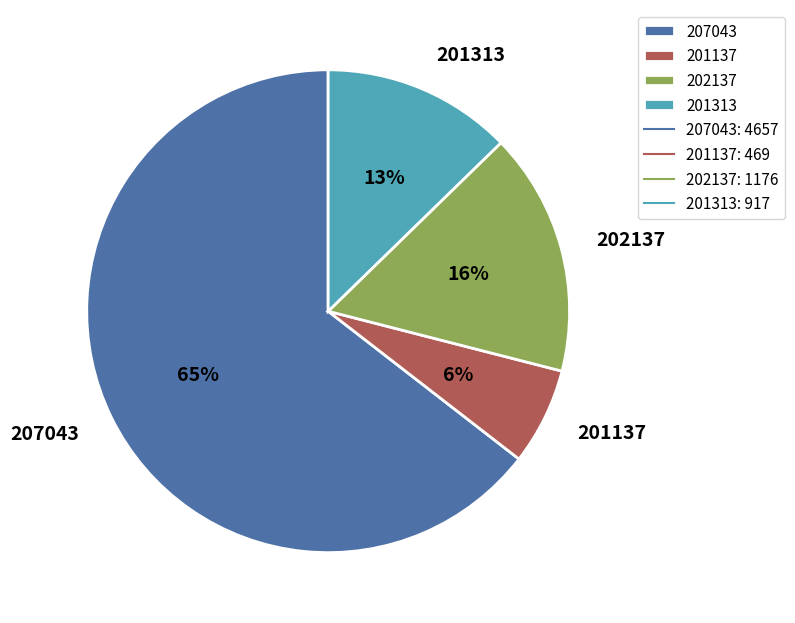

Is the sum of 202137 and 201313 greater than half?

No